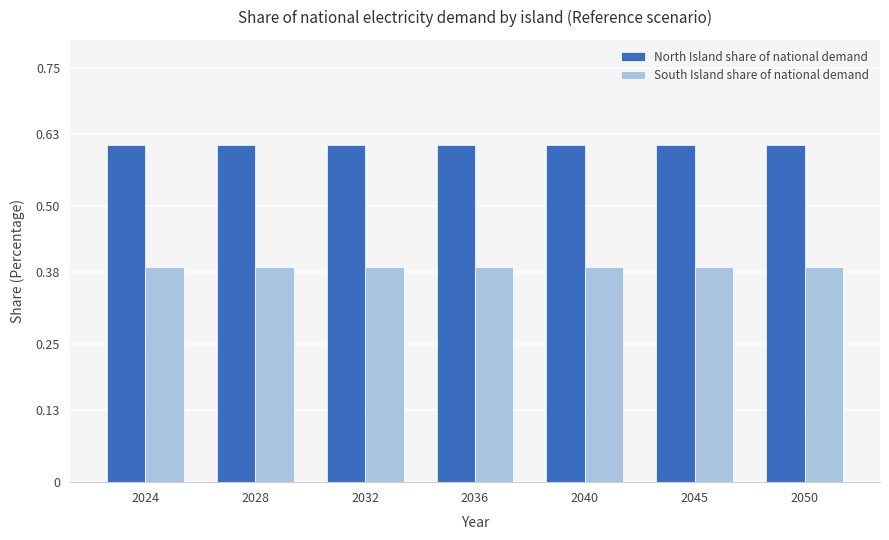

True or false: South Island share of national demand has a value of 0.7 at 2036.

False